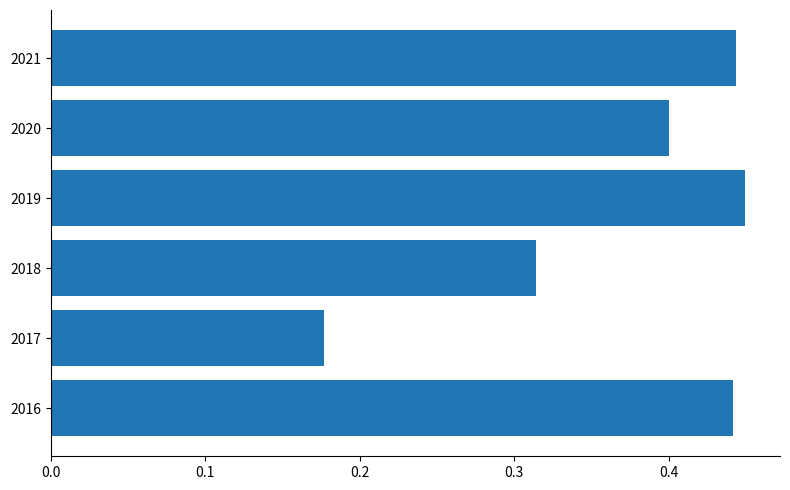

Which label corresponds to the smallest value in the chart?

2017